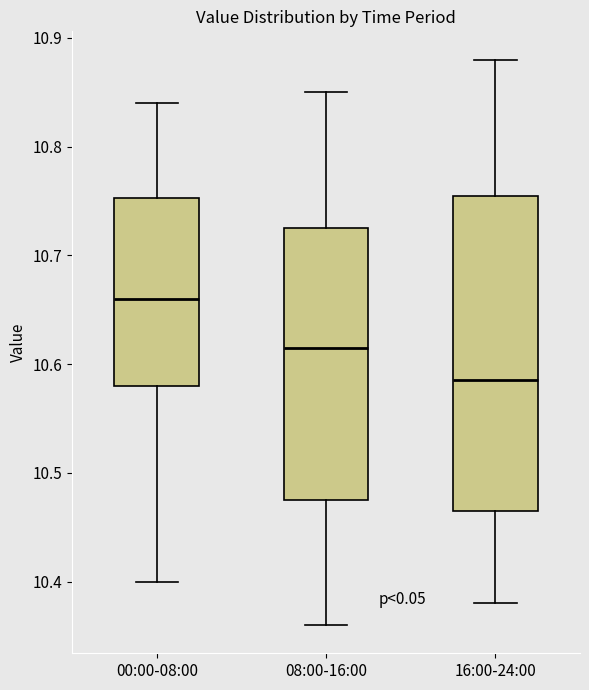

Reading left to right, transcribe this box plot: for each box, give where its median line is, the range the box spans, and where its two whiskers end, as read against the y-axis. The values are not printed on the chart, so give them approximately, as read against the axis.

00:00-08:00: median 10.66, box 10.58 to 10.75, whiskers 10.40 to 10.84
08:00-16:00: median 10.62, box 10.48 to 10.73, whiskers 10.36 to 10.85
16:00-24:00: median 10.59, box 10.47 to 10.76, whiskers 10.38 to 10.88